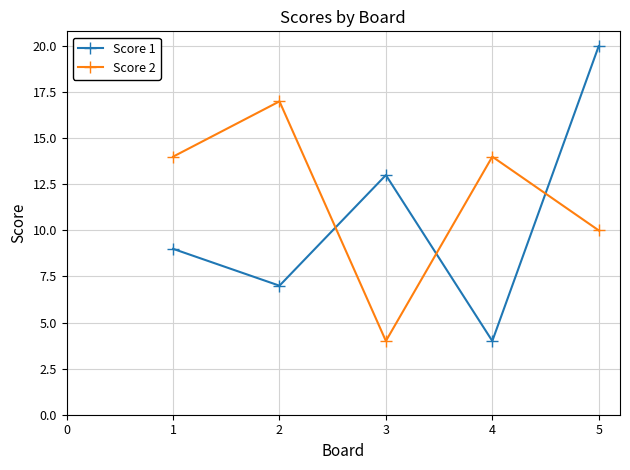

What is the greatest value displayed?

20